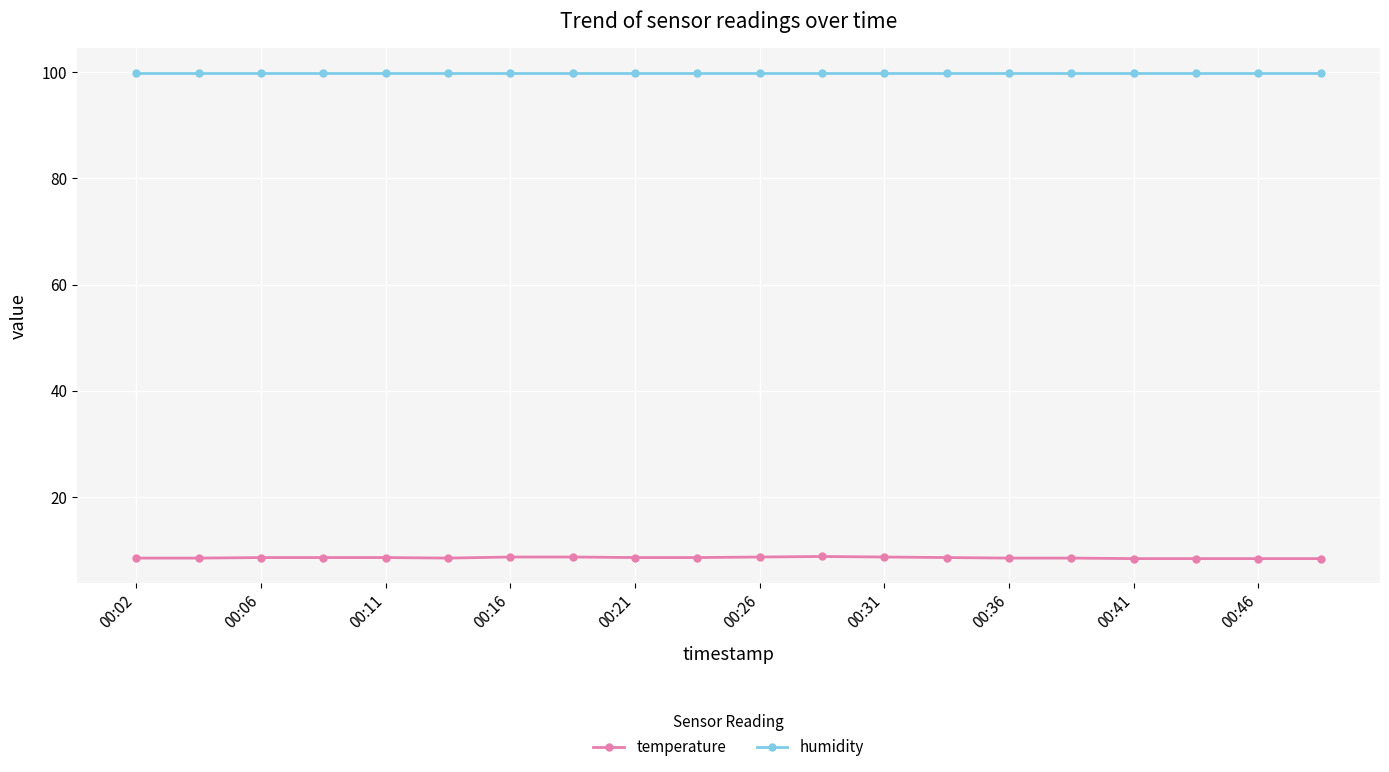

List the series in order of their peak value, highest first.

humidity, temperature